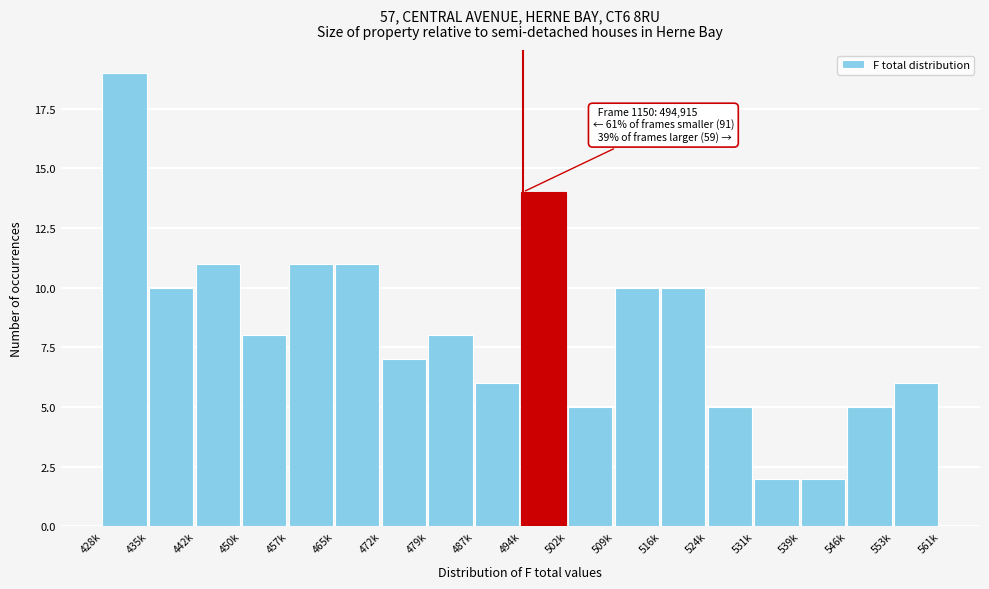

Reading left to right, transcribe all the data shown in this chart.

428k=19	435k=10	442k=11	450k=8	457k=11	465k=11	472k=7	479k=8	487k=6	494k=14	502k=5	509k=10	516k=10	524k=5	531k=2	539k=2	546k=5	553k=6